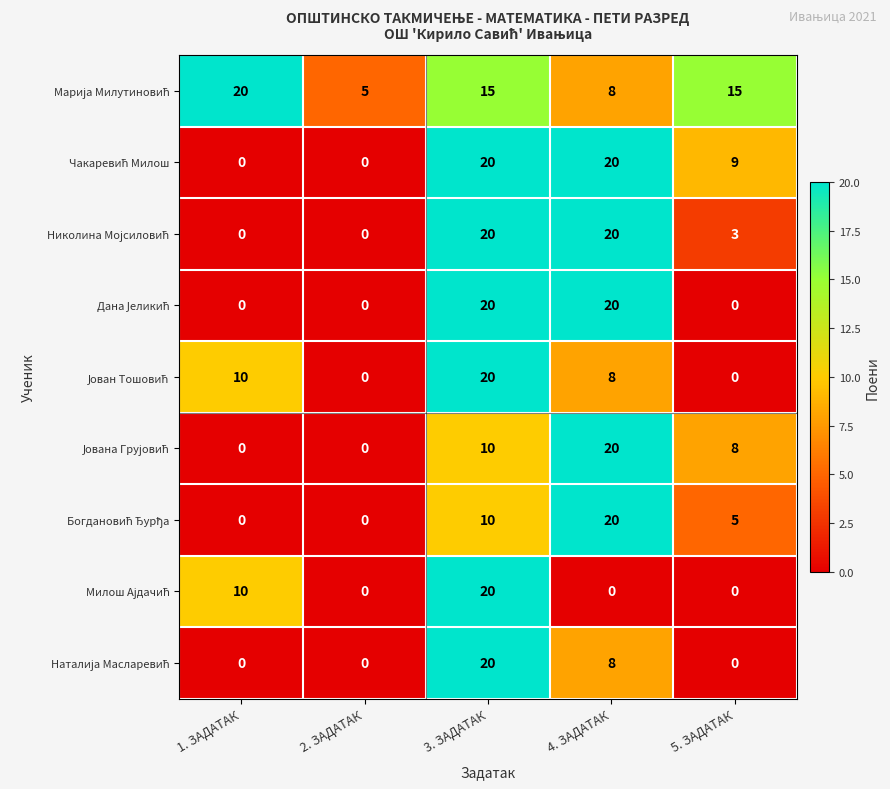

What is the maximum value shown in the chart?

20